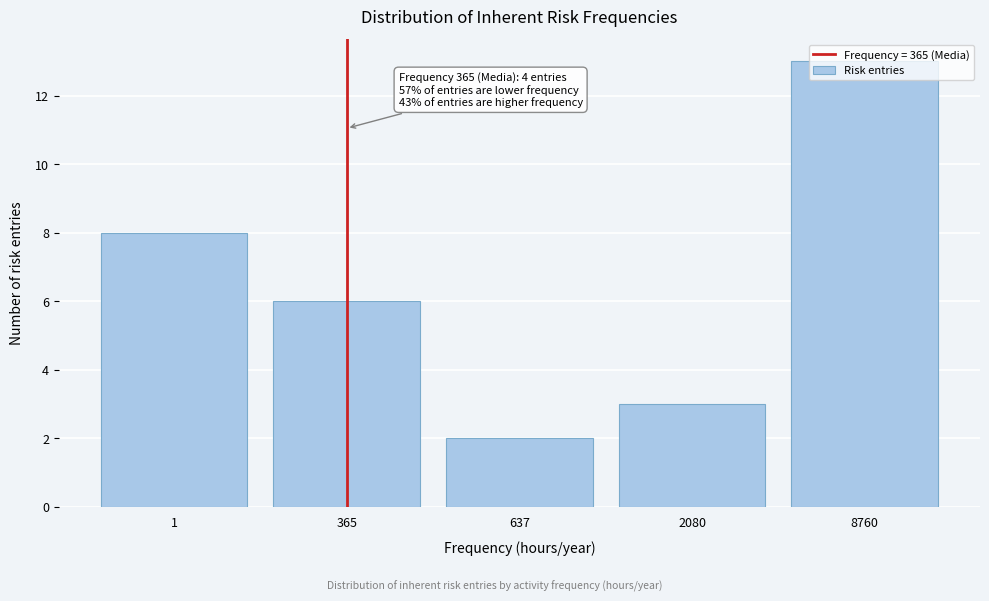

What is the change in value from 637 to 2080?

+1